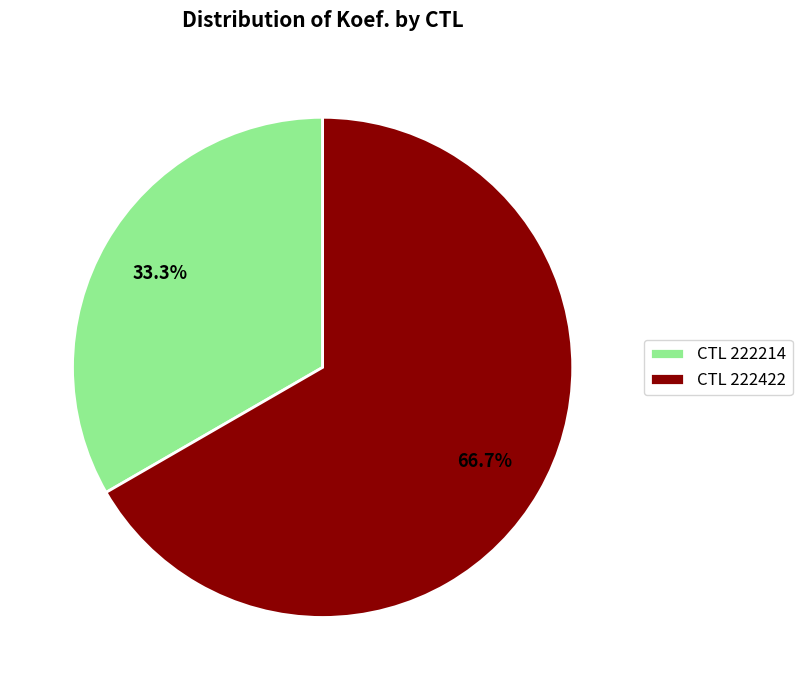

Is there any slice that represents more than half of the pie?

Yes